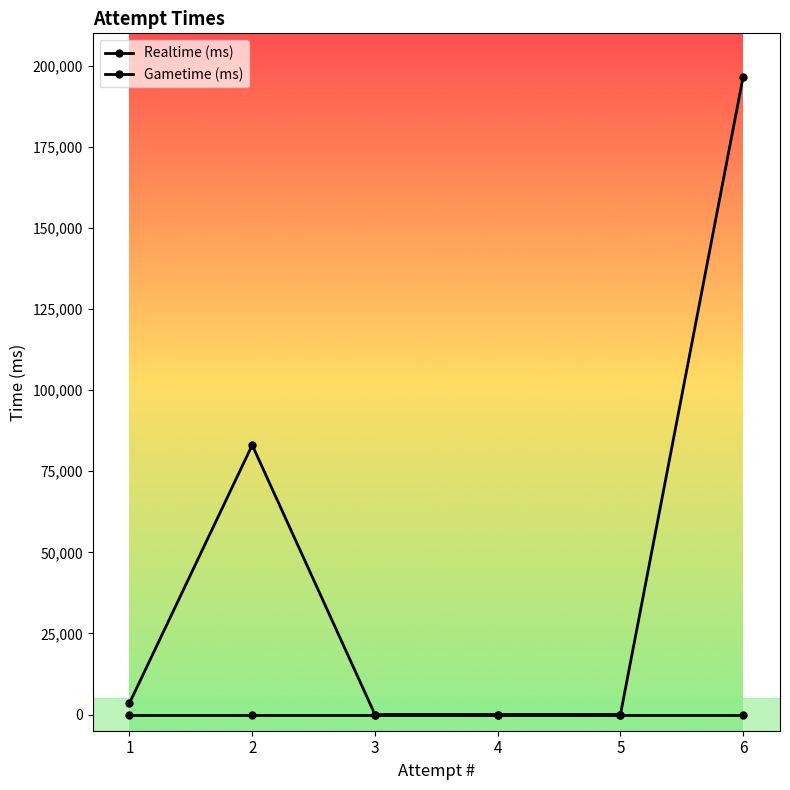

How many lines are shown in the chart?

2